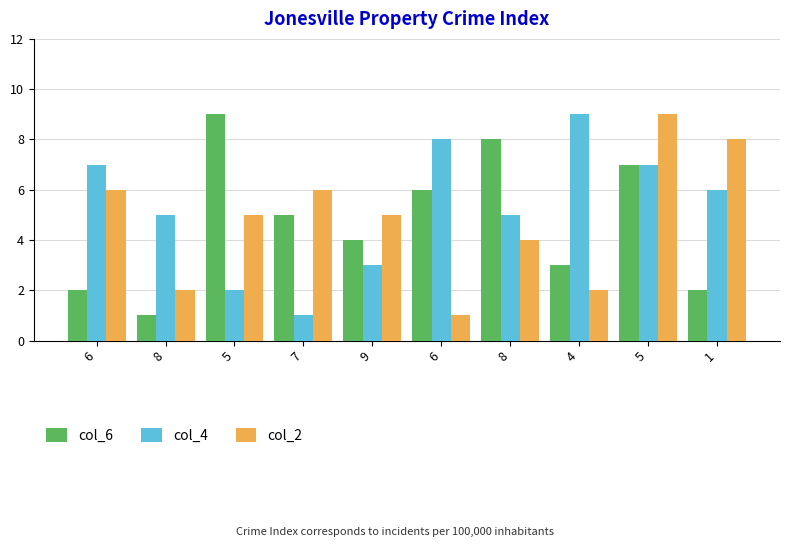

How many categories are shown in the chart?

10